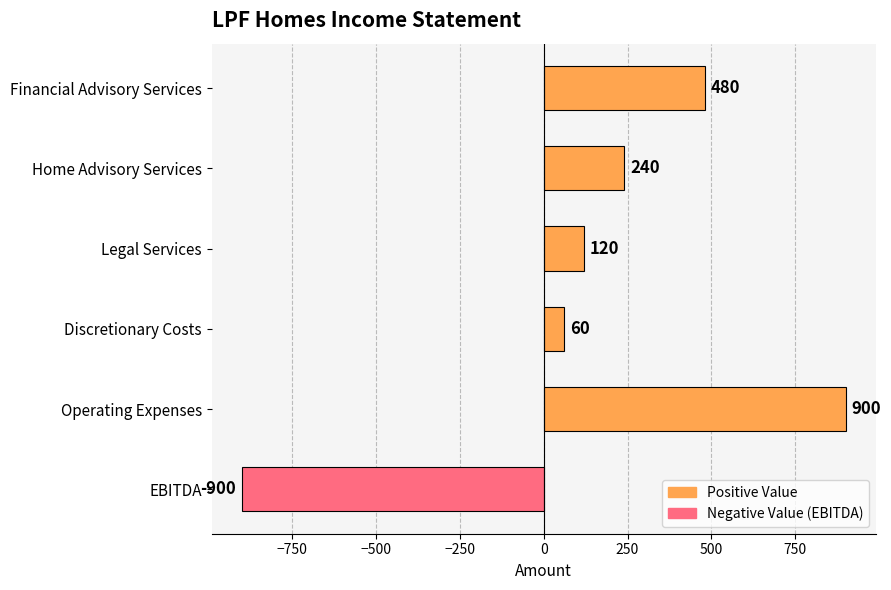

What is the sum of all values?

900